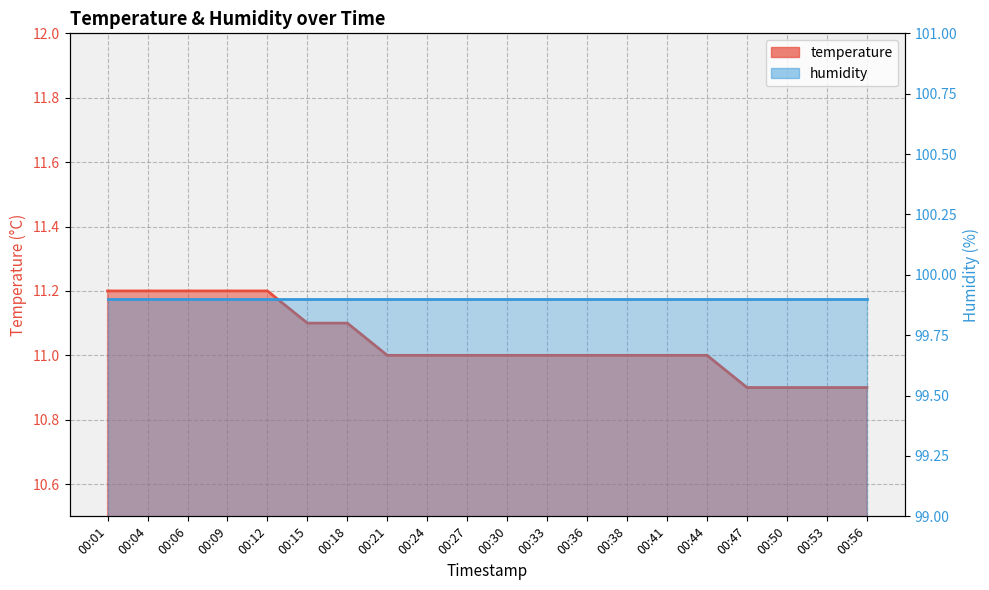

What is the sum of all humidity values?

1998.0